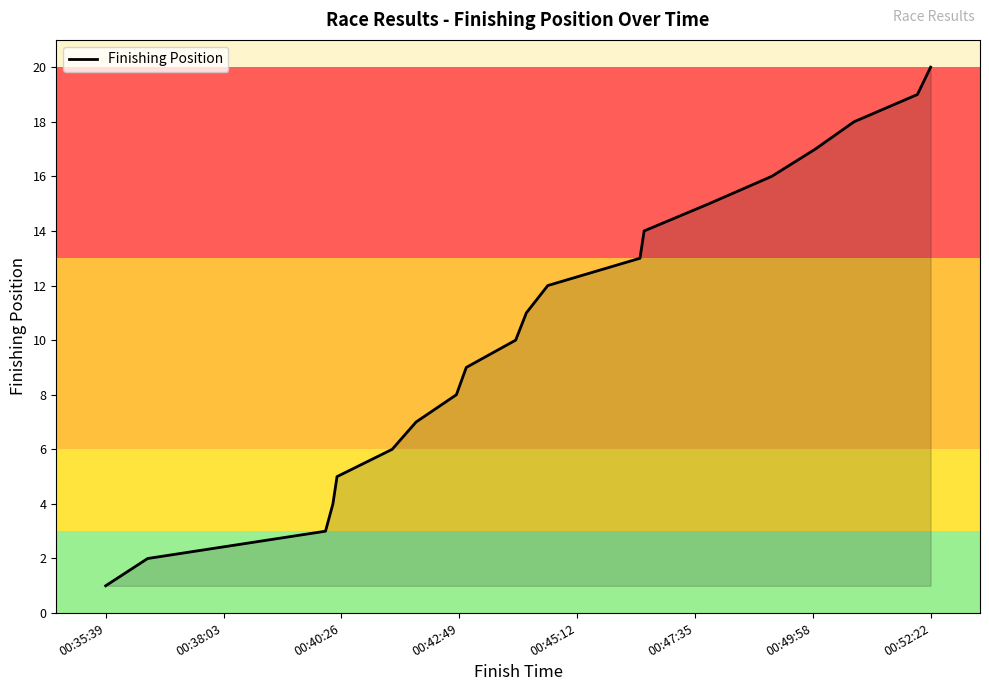

What is the difference between the maximum and minimum values?

19